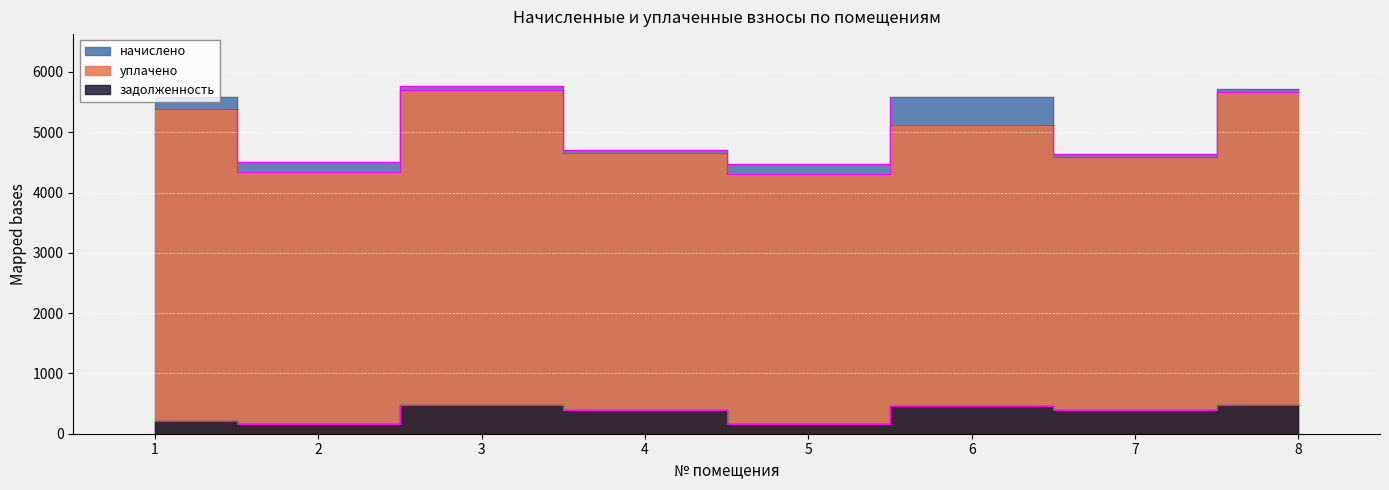

How many values in the уплачено series exceed 5115?

4